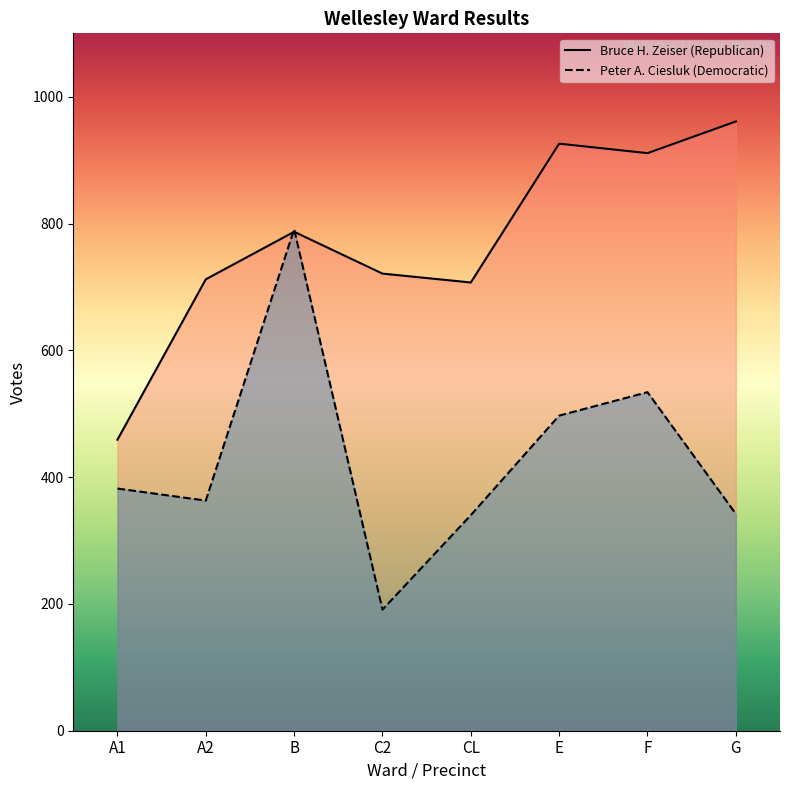

Reading right to left, transcribe all the data shown in this chart.

Bruce H. Zeiser (Republican): G=961	F=911	E=926	CL=707	C2=721	B=787	A2=712	A1=459
Peter A. Ciesluk (Democratic): G=342	F=534	E=497	CL=340	C2=191	B=791	A2=363	A1=382